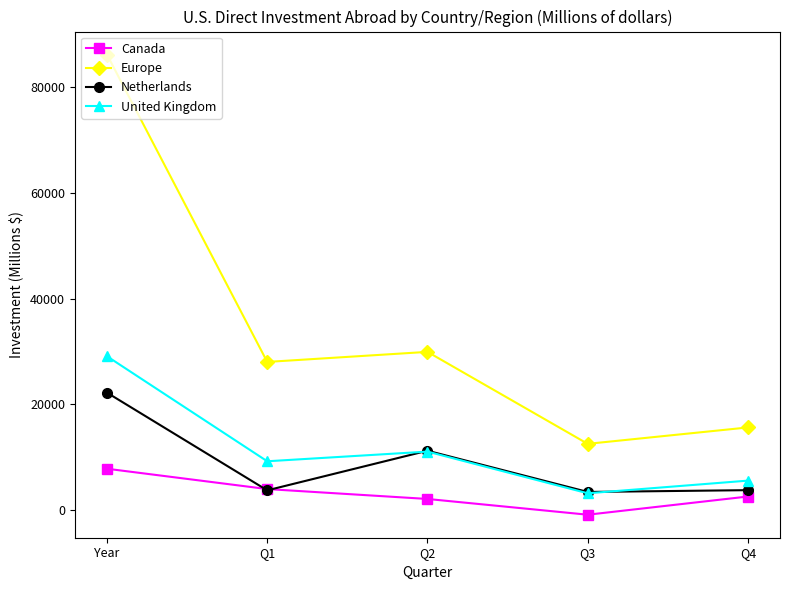

What are all the series names shown in the legend?

Canada, Europe, Netherlands, United Kingdom